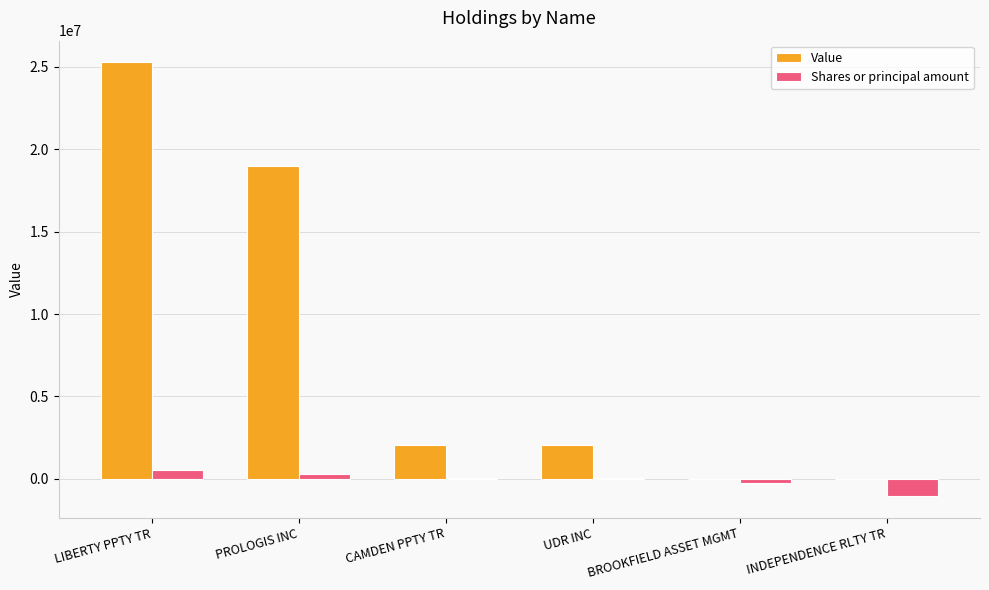

How many groups of bars are there?

6